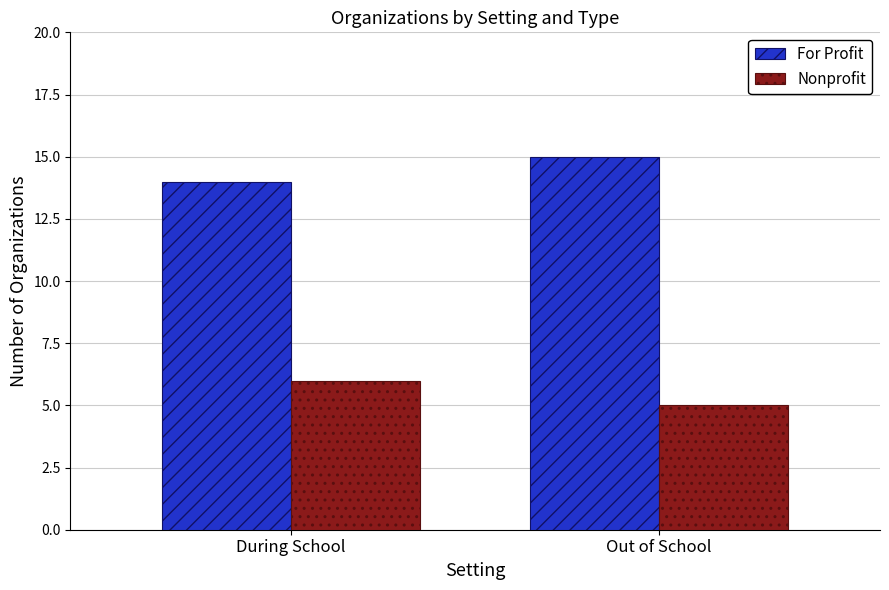

How many data points does each series have?

2